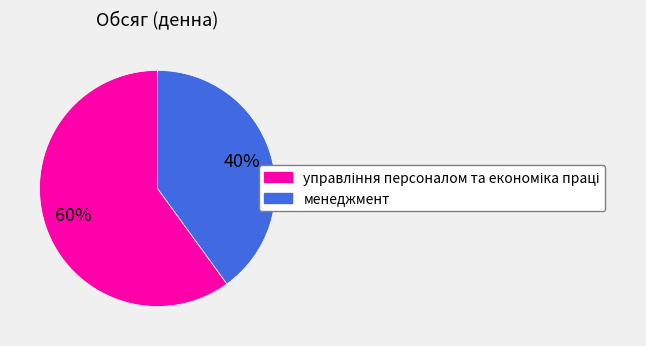

To the nearest percent, what is the average slice percentage?

50%